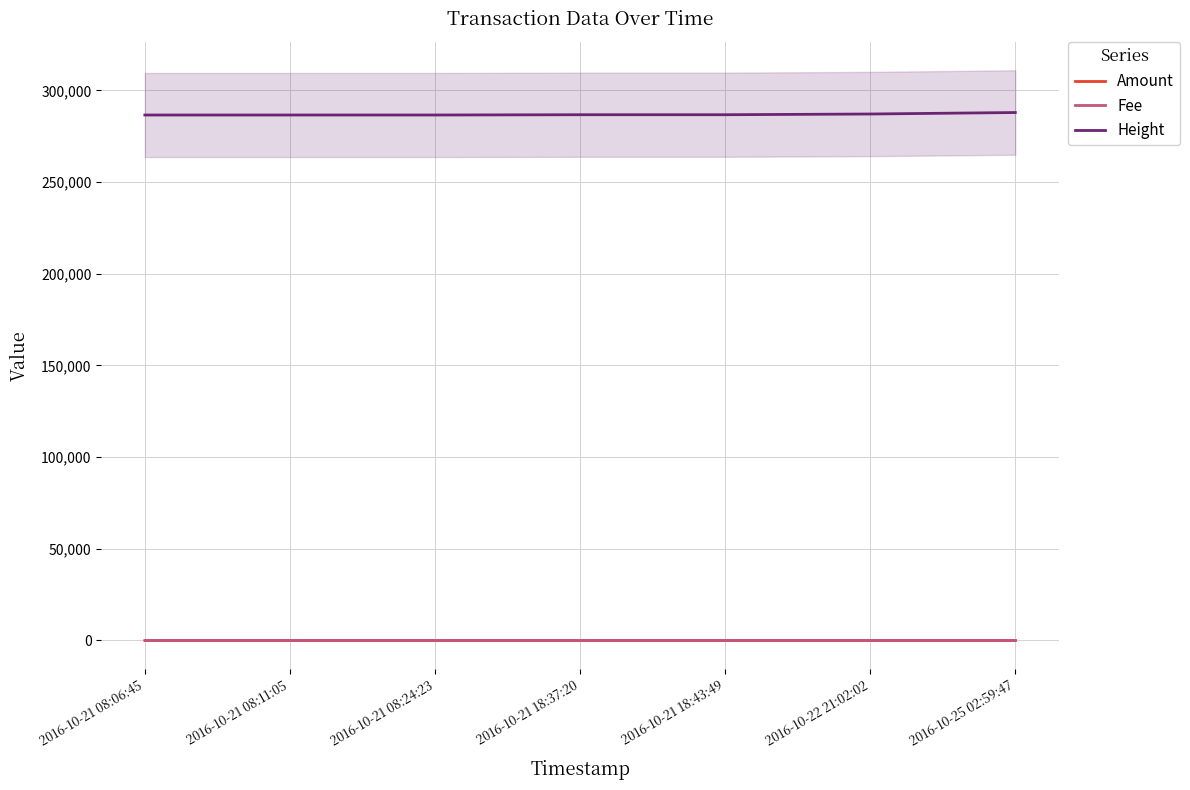

Which series has the largest total across all categories?

Height